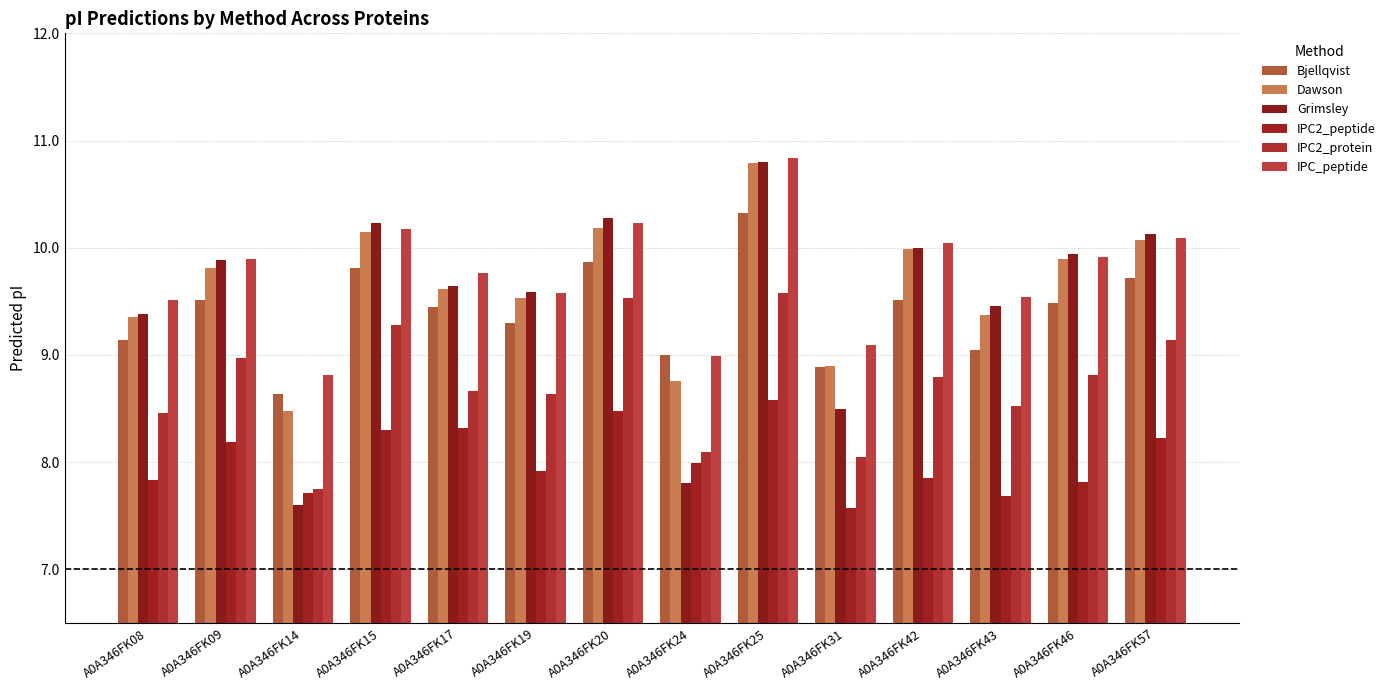

What is the value of the IPC_peptide bar at the 12th from the left?

9.5